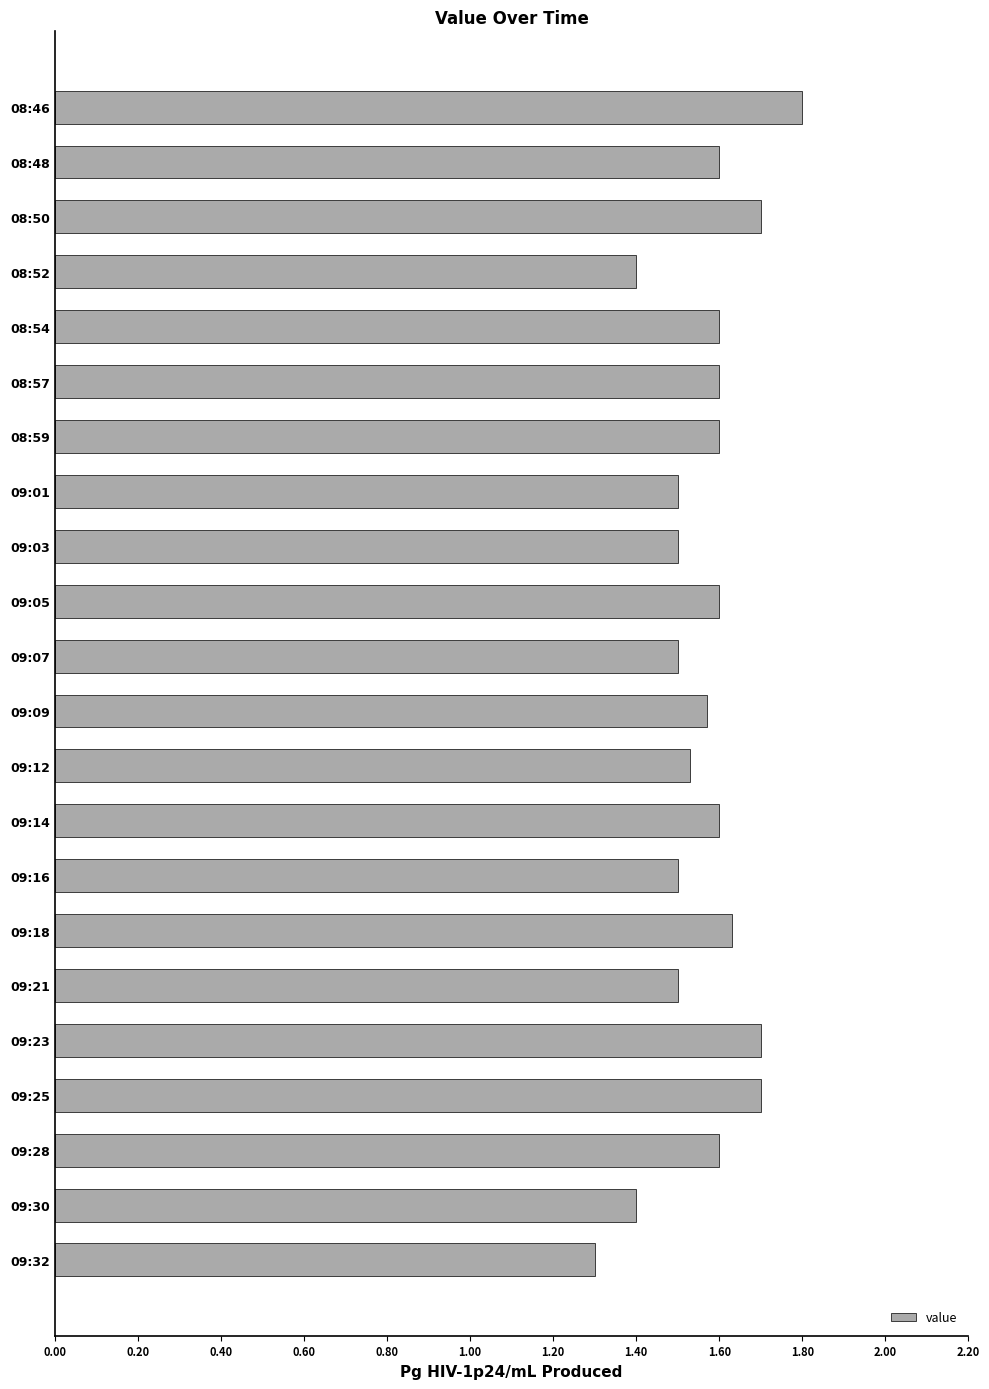

Count the number of categories in the chart.

22